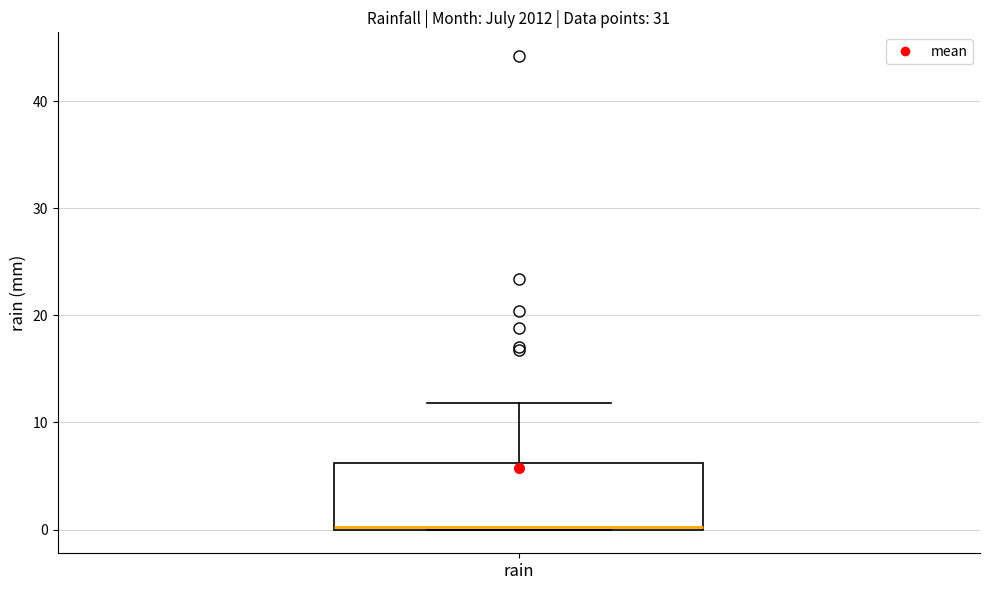

Where is the lower edge of the box for rain on the y-axis? The values are not printed on the chart, so give them approximately, as read against the axis.

0